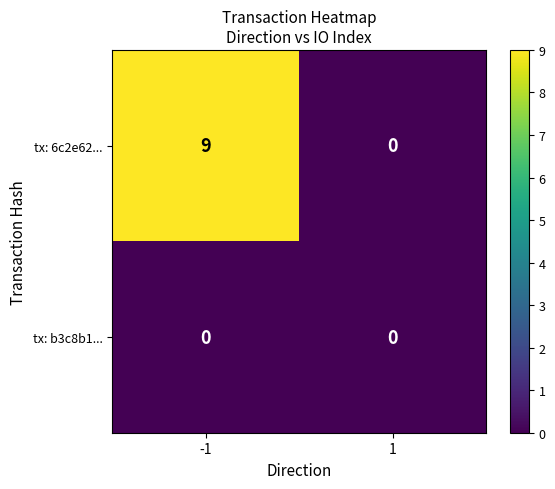

Reading left to right, transcribe all the data shown in this chart.

tx: 6c2e62...: -1=9	1=0
tx: b3c8b1...: -1=0	1=0